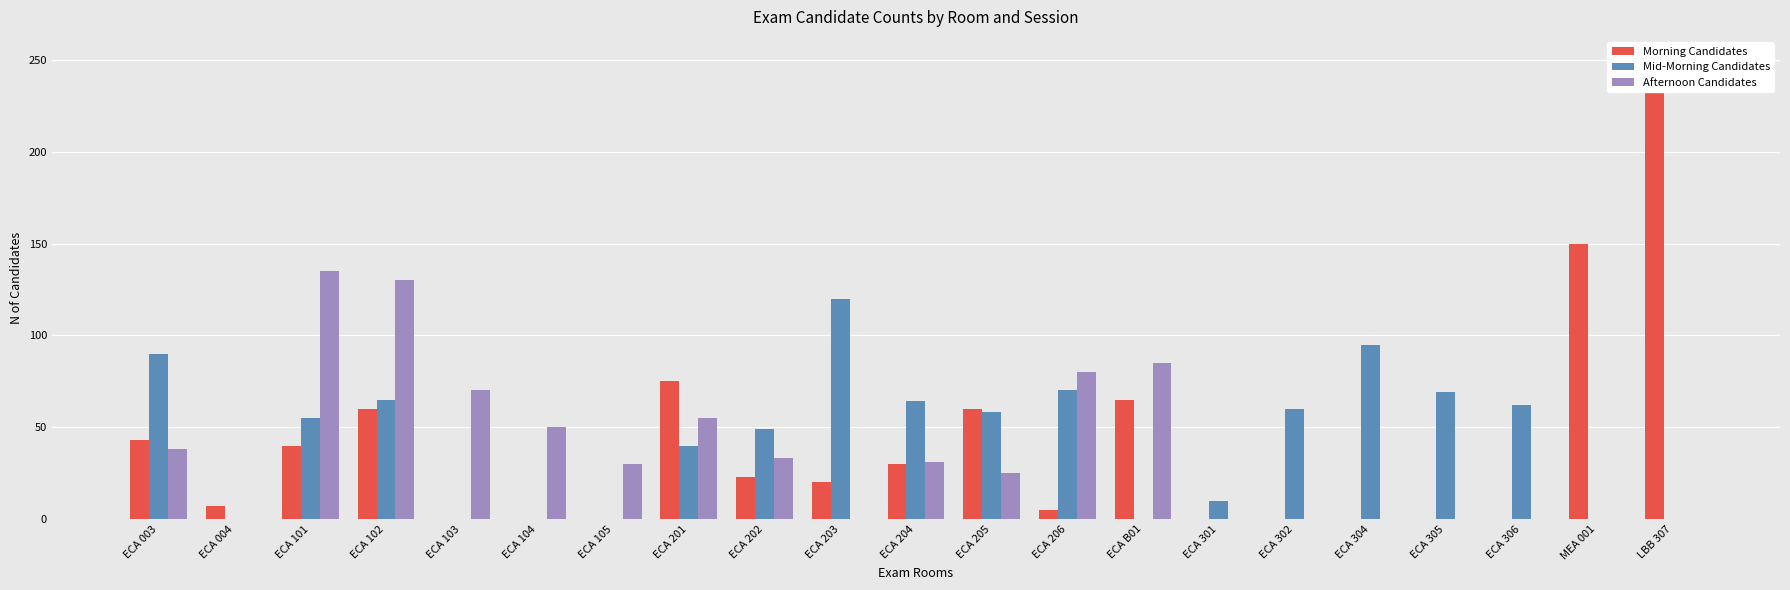

List the series in order of their peak value, lowest first.

Mid-Morning Candidates, Afternoon Candidates, Morning Candidates